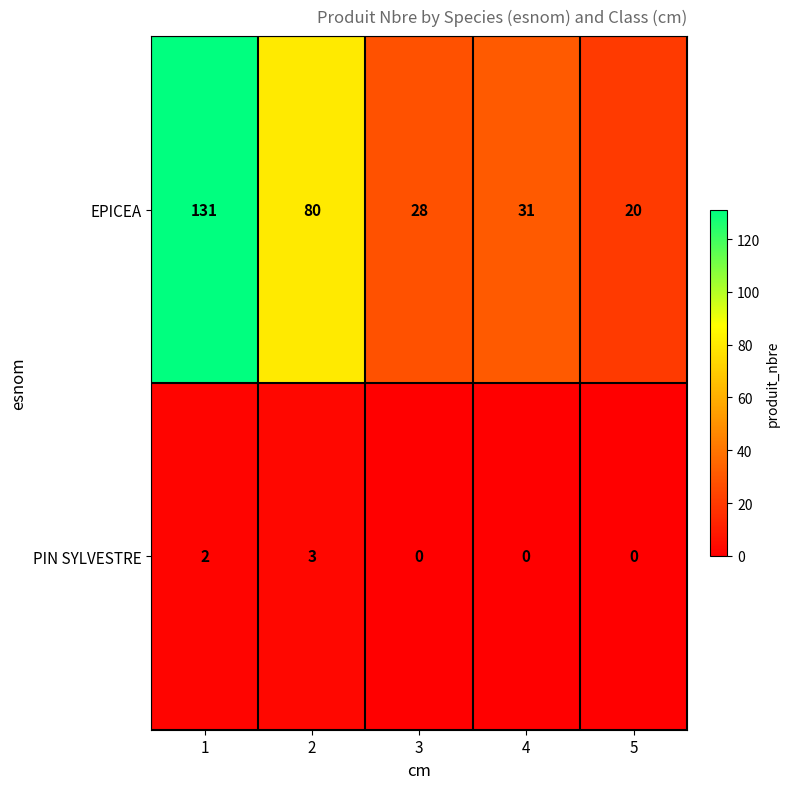

The value of EPICEA at 2 is 80. True or false?

True